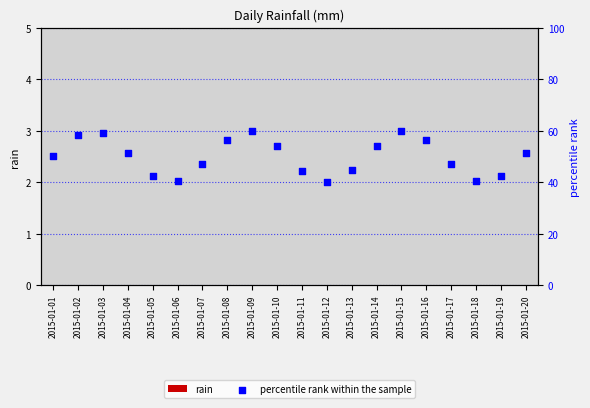

What is the total value across all series at 2015-01-10?

54.1